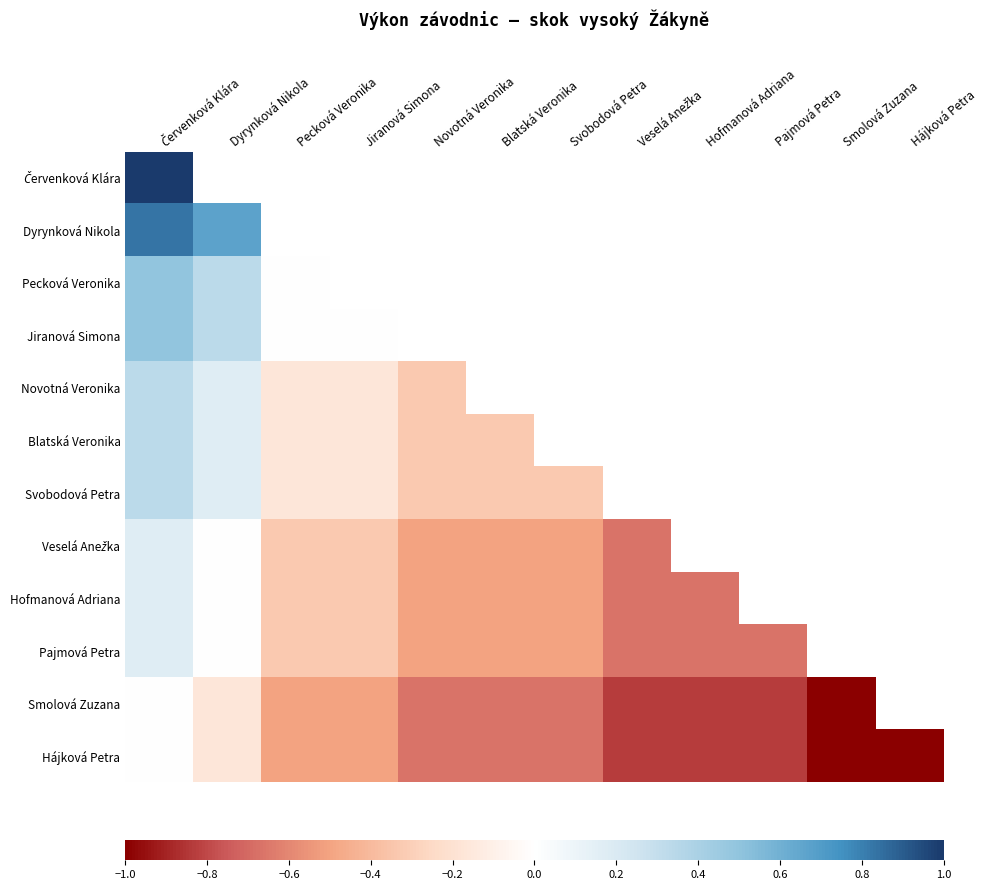

The value of Hofmanová Adriana at Červenková Klára is 0.1. True or false?

False